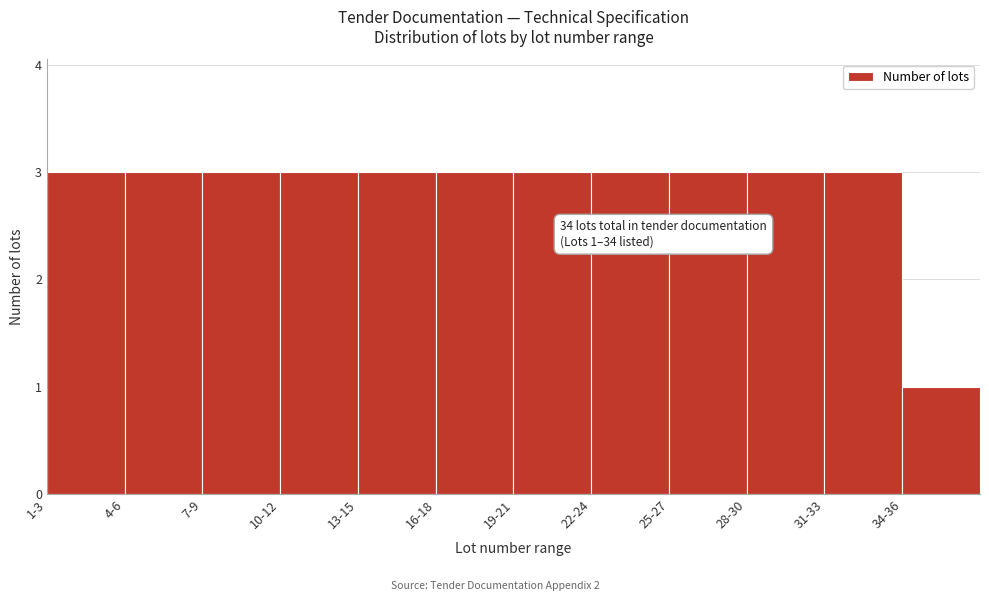

Reading left to right, what are all the values shown in this chart?

3	3	3	3	3	3	3	3	3	3	3	1